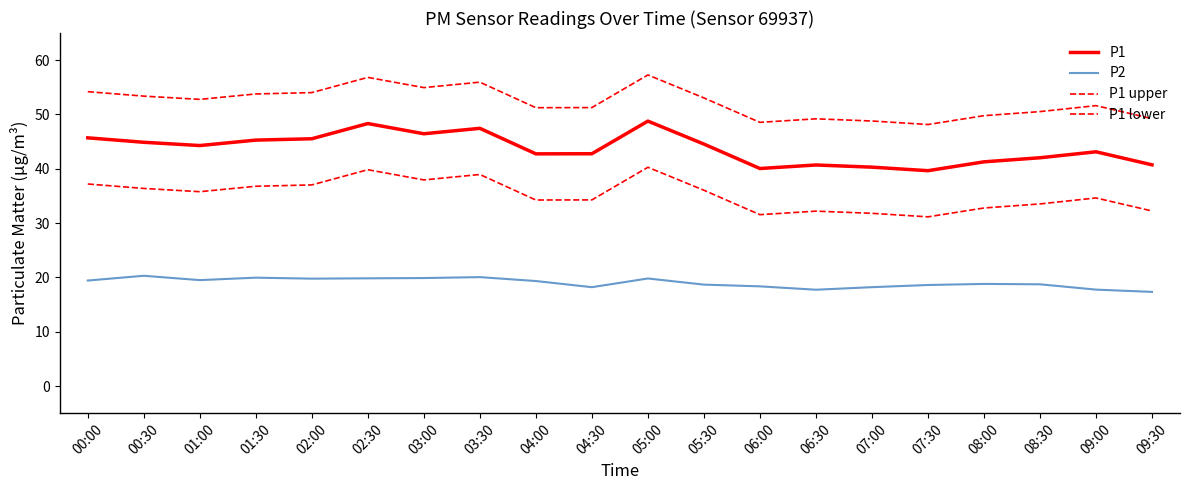

What is the sum of the P2 values at 08:00 and 06:30?

36.5